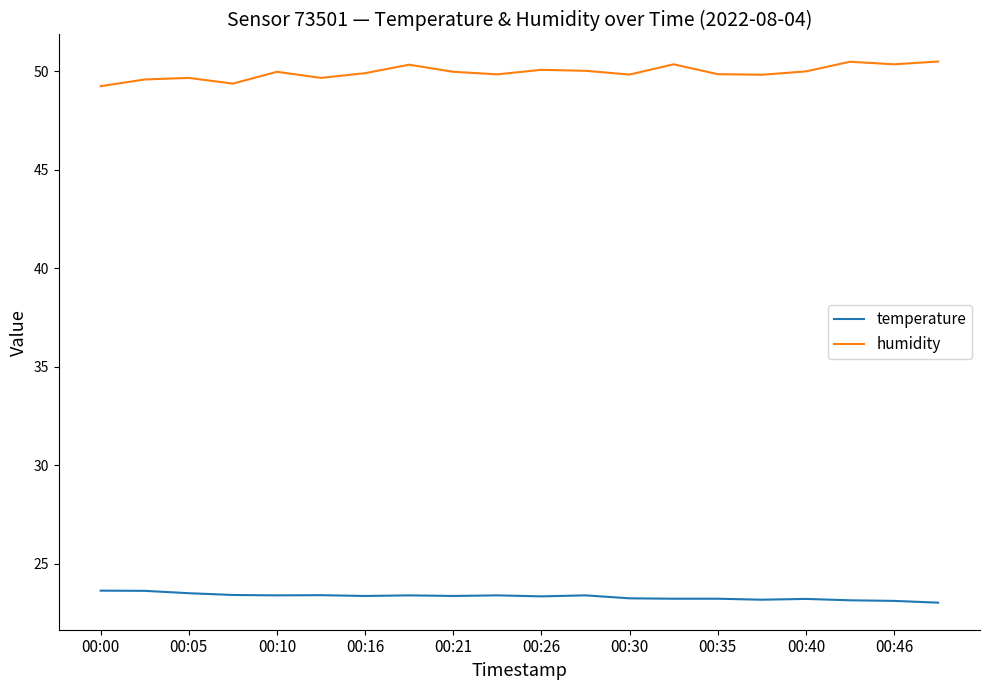

Which series has the largest total across all categories?

humidity